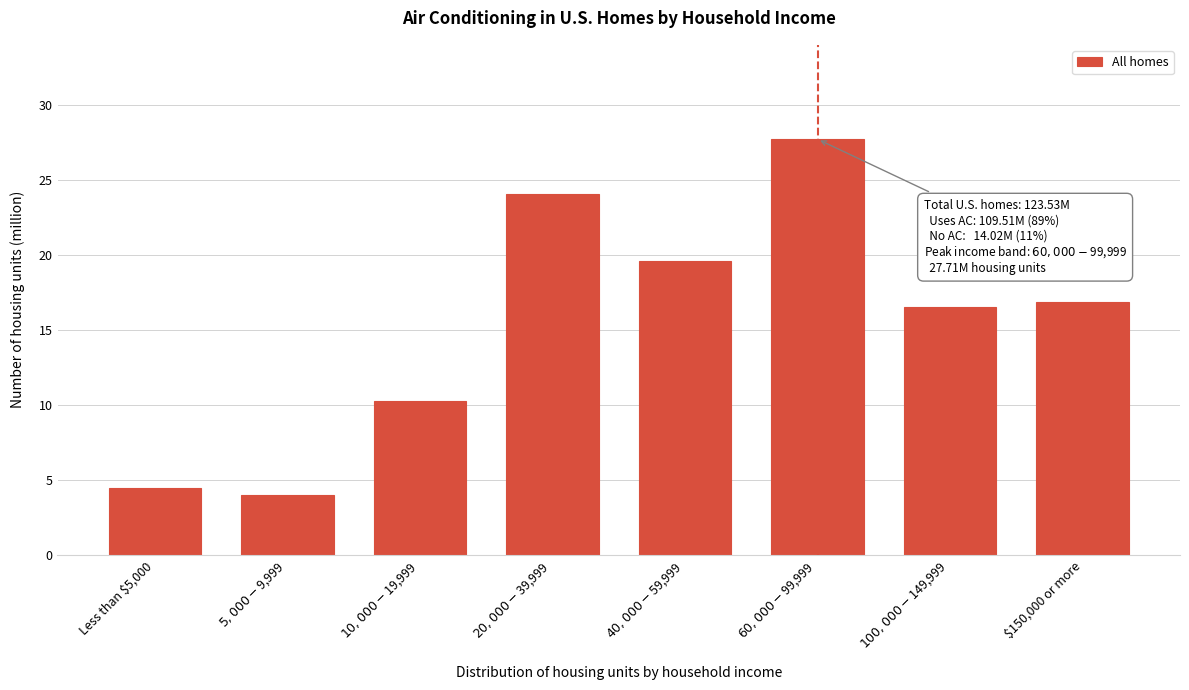

Is it true that the value at $150,000 or more is 16.9?

True